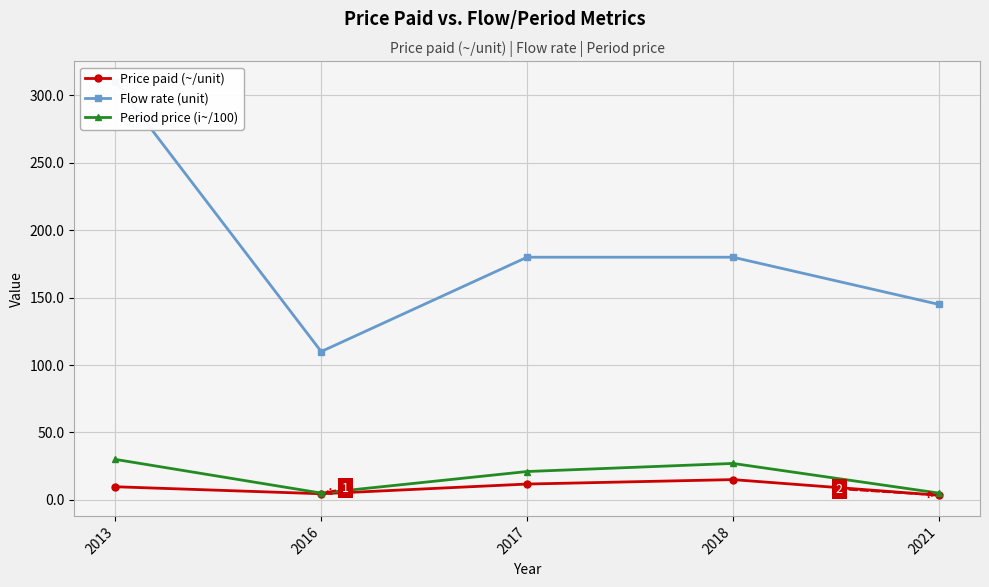

How many series are shown in this chart?

3